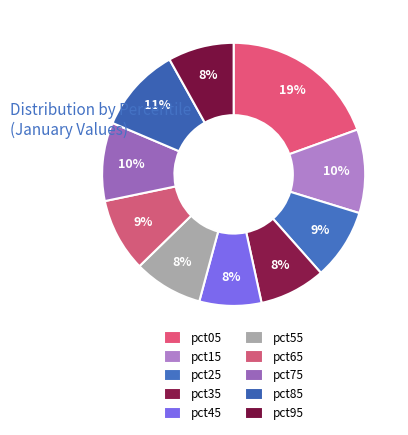

How many segments does this pie chart have?

10